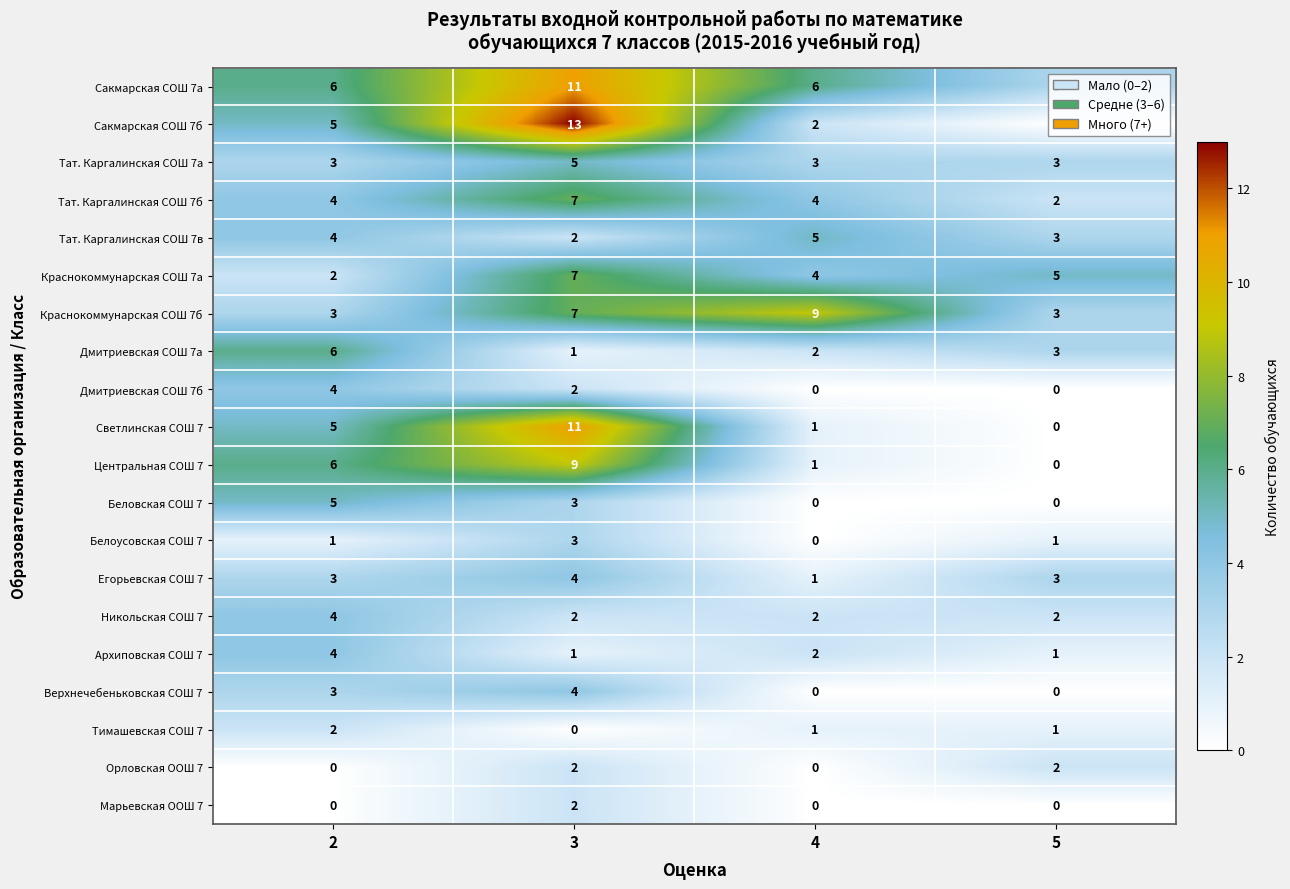

The value of Центральная СОШ 7 at 2 is 2. True or false?

False